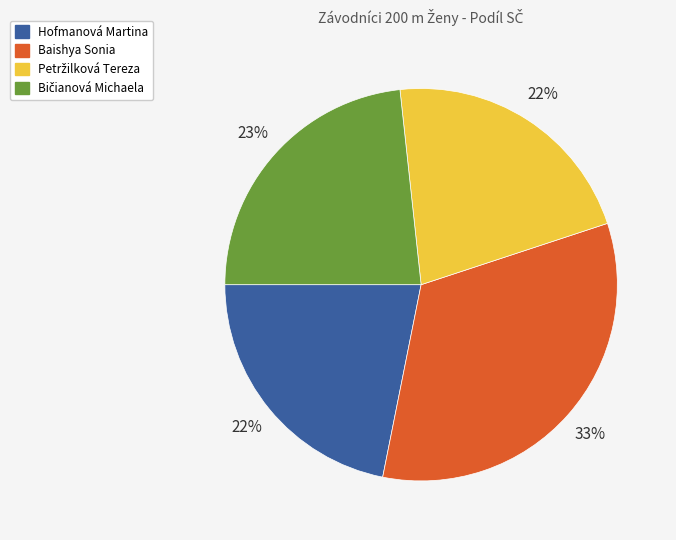

To the nearest percent, what is the average slice percentage?

25%